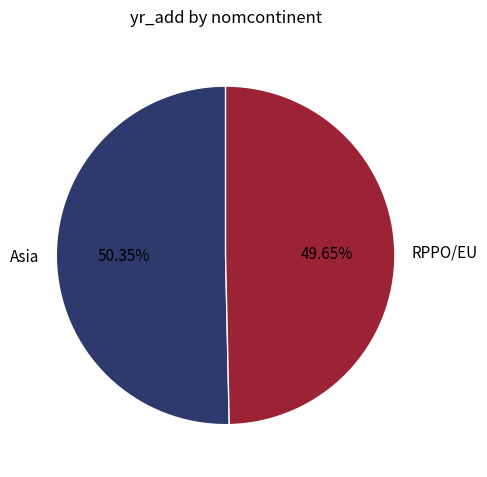

Which slice represents more than half of the pie?

Asia